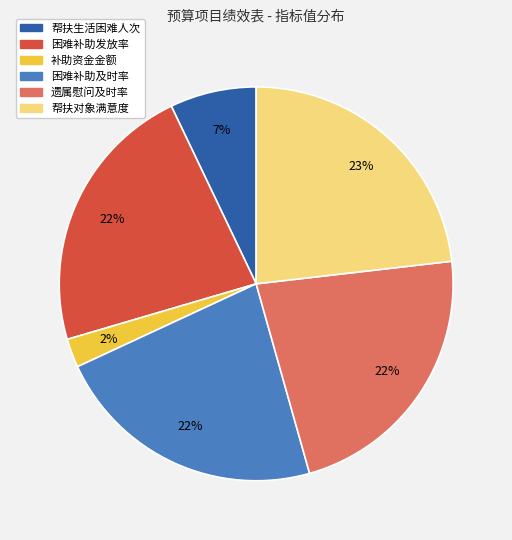

What percentage is the 帮扶生活困难人次 slice, to the nearest percent?

7%